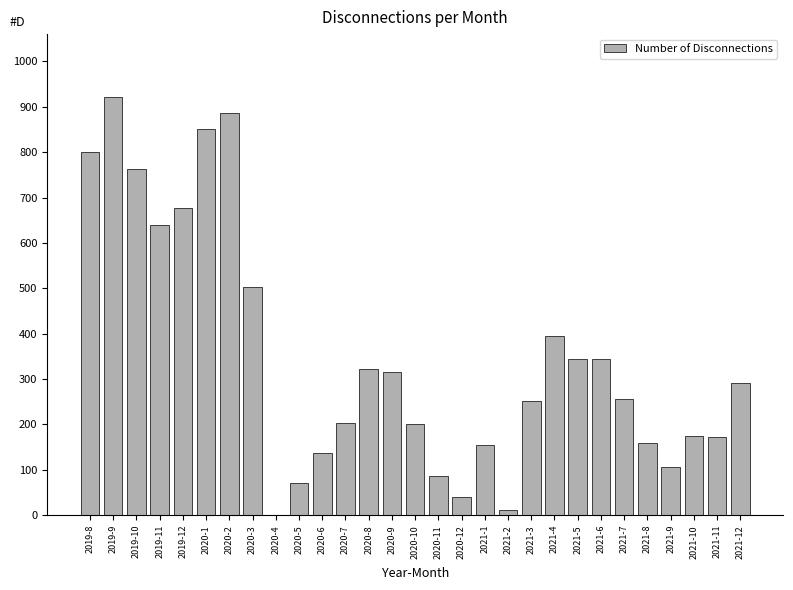

How many series are shown in this chart?

1